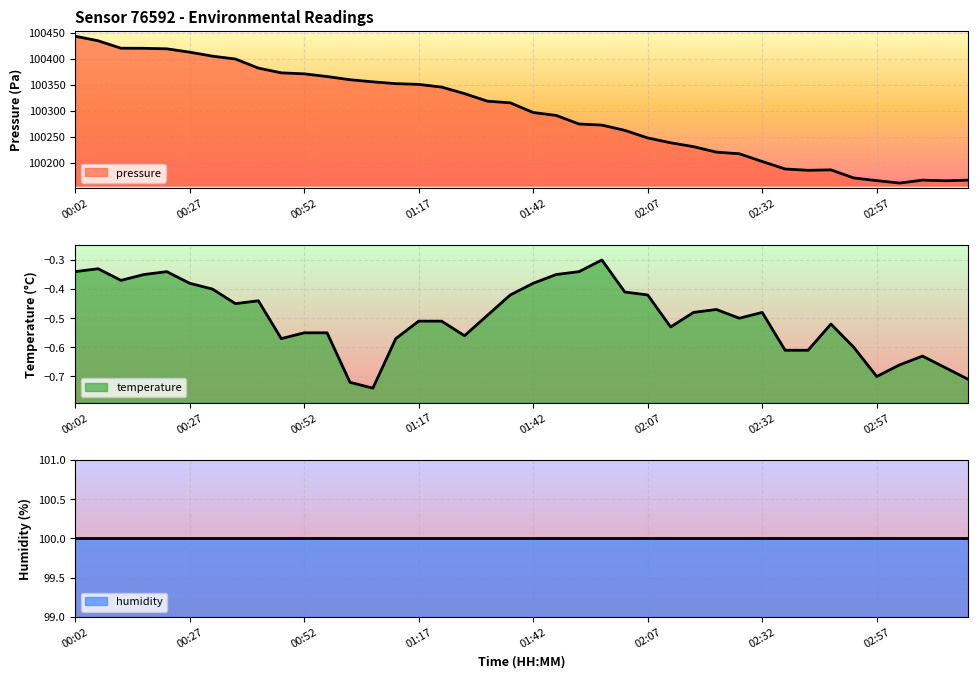

Is it true that temperature equals -0.7 at 01:37?

False